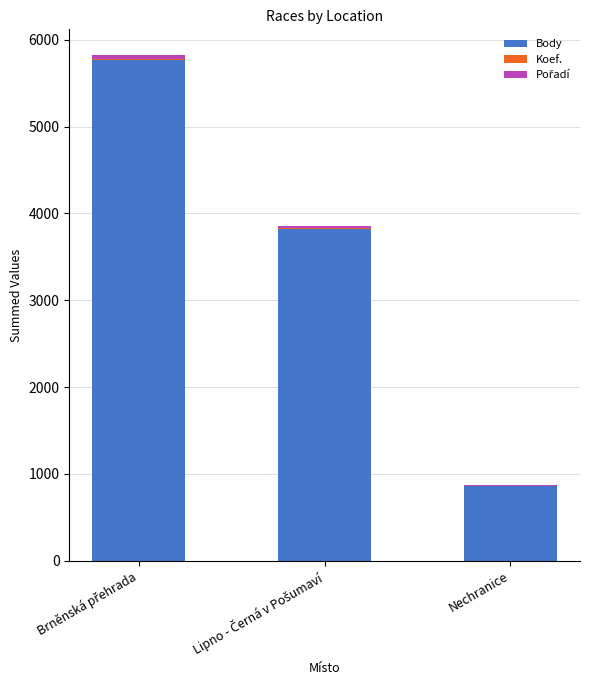

What is the sum of all Body values?

10447